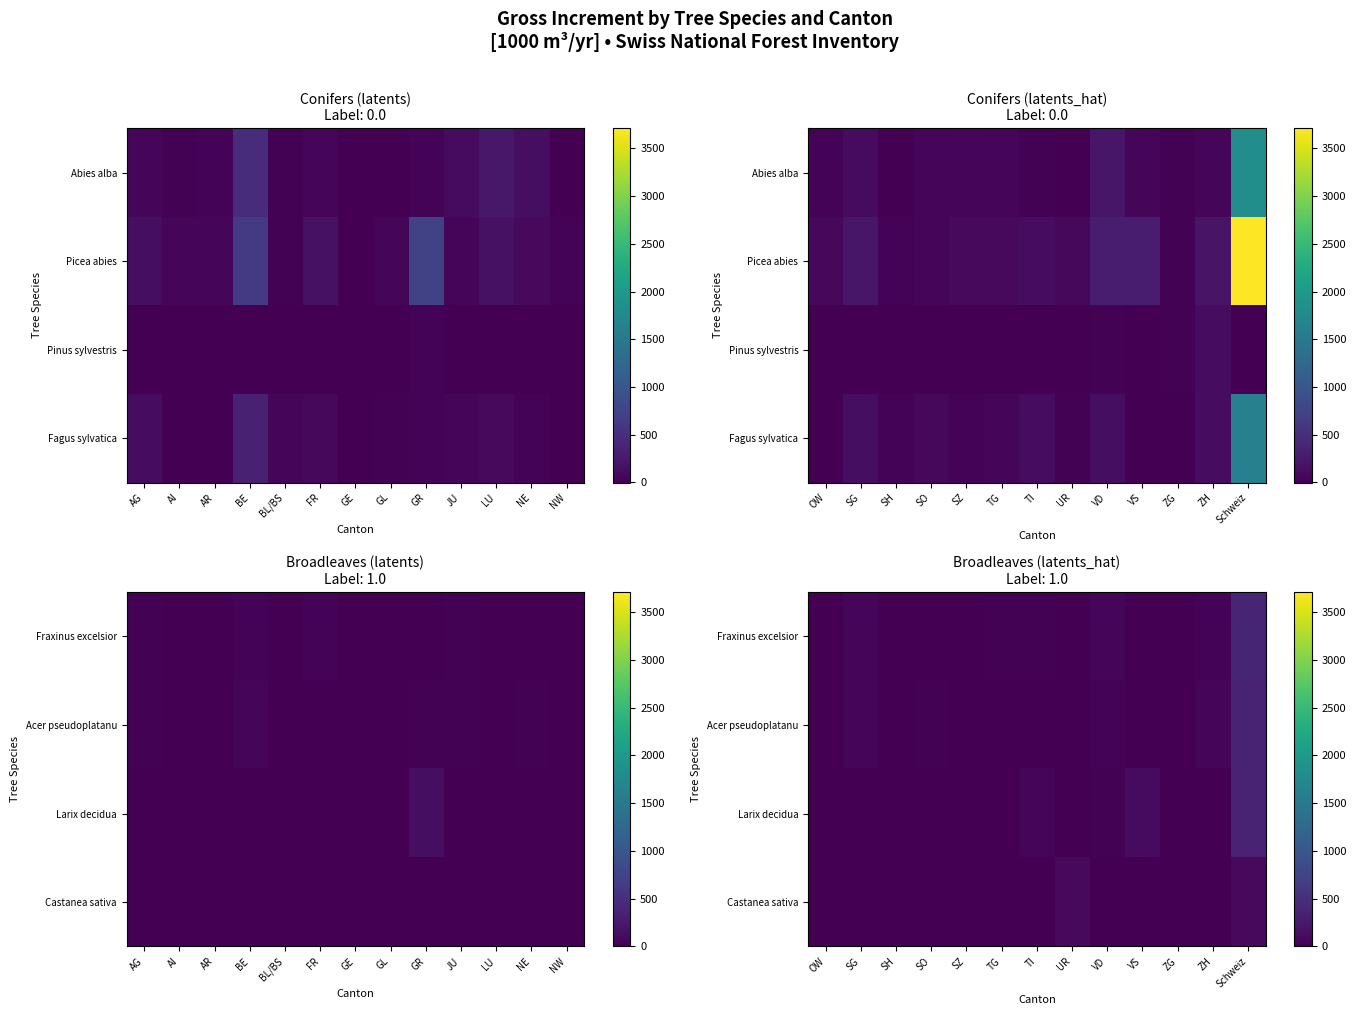

Rank the series by their maximum value, from lowest to highest.

Castanea sativa, Larix decidua, Acer pseudoplatanu, Fraxinus excelsior